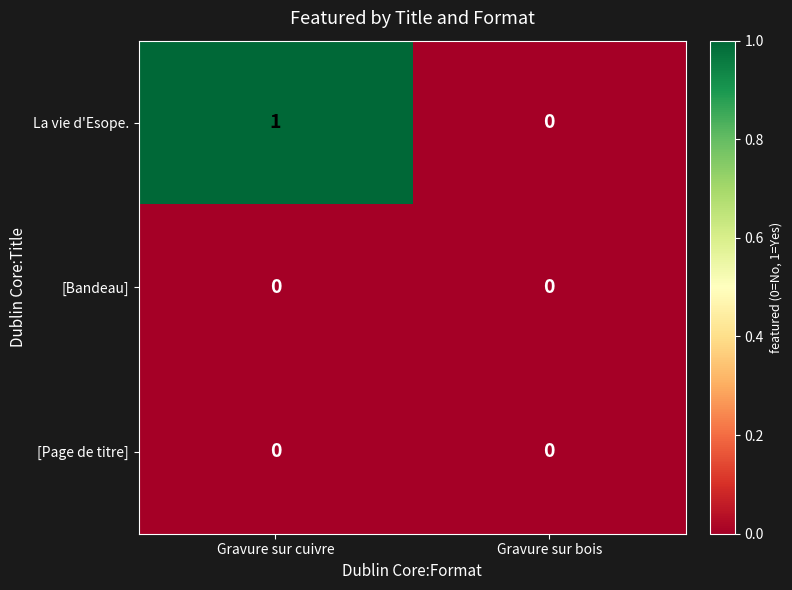

At which category does the chart reach its peak across all series?

Gravure sur cuivre